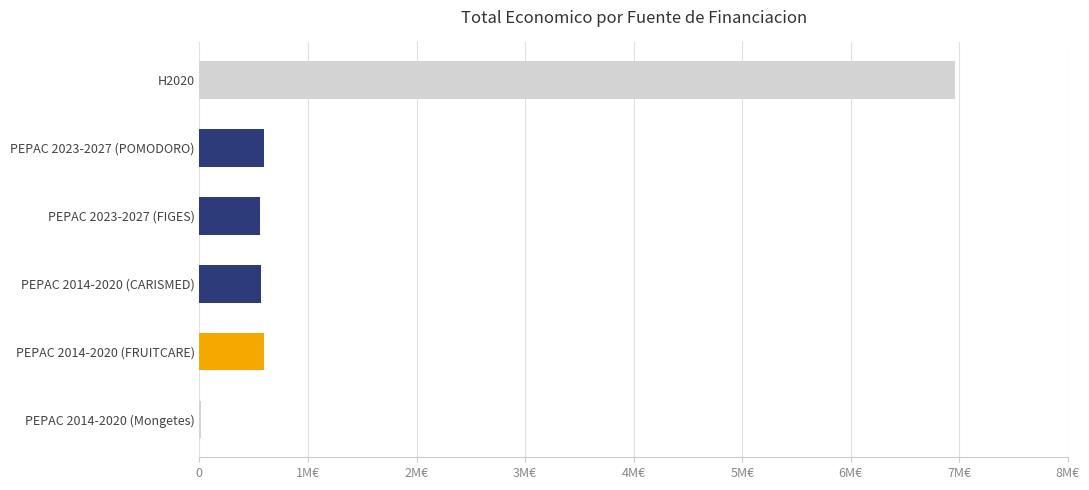

Are the bars horizontal?

Yes